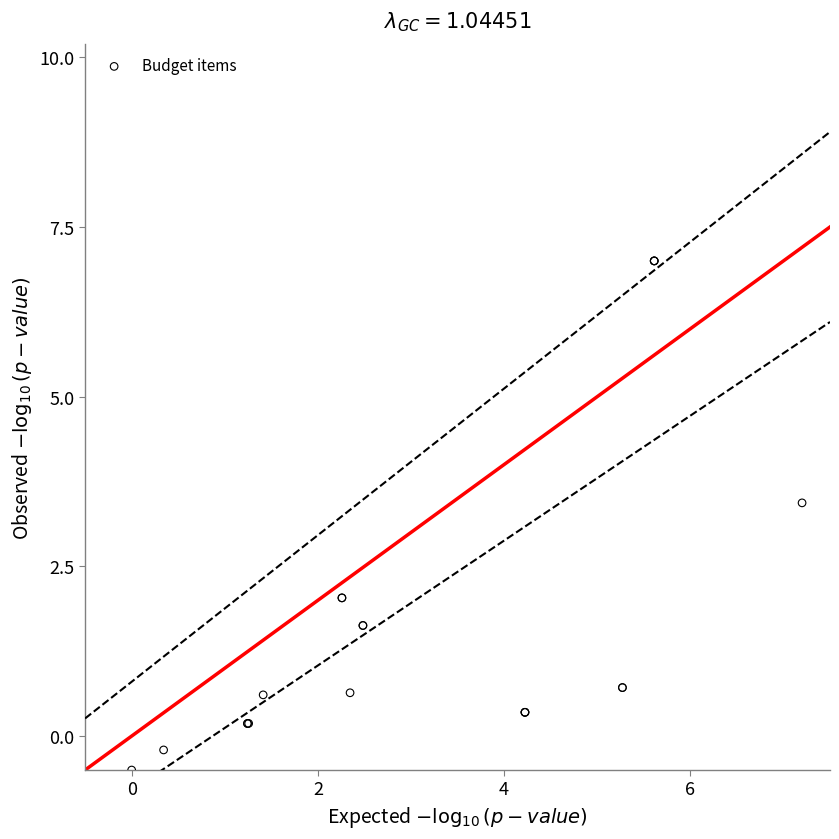

What Y value in the scatter plot is closest to 3?

3.4